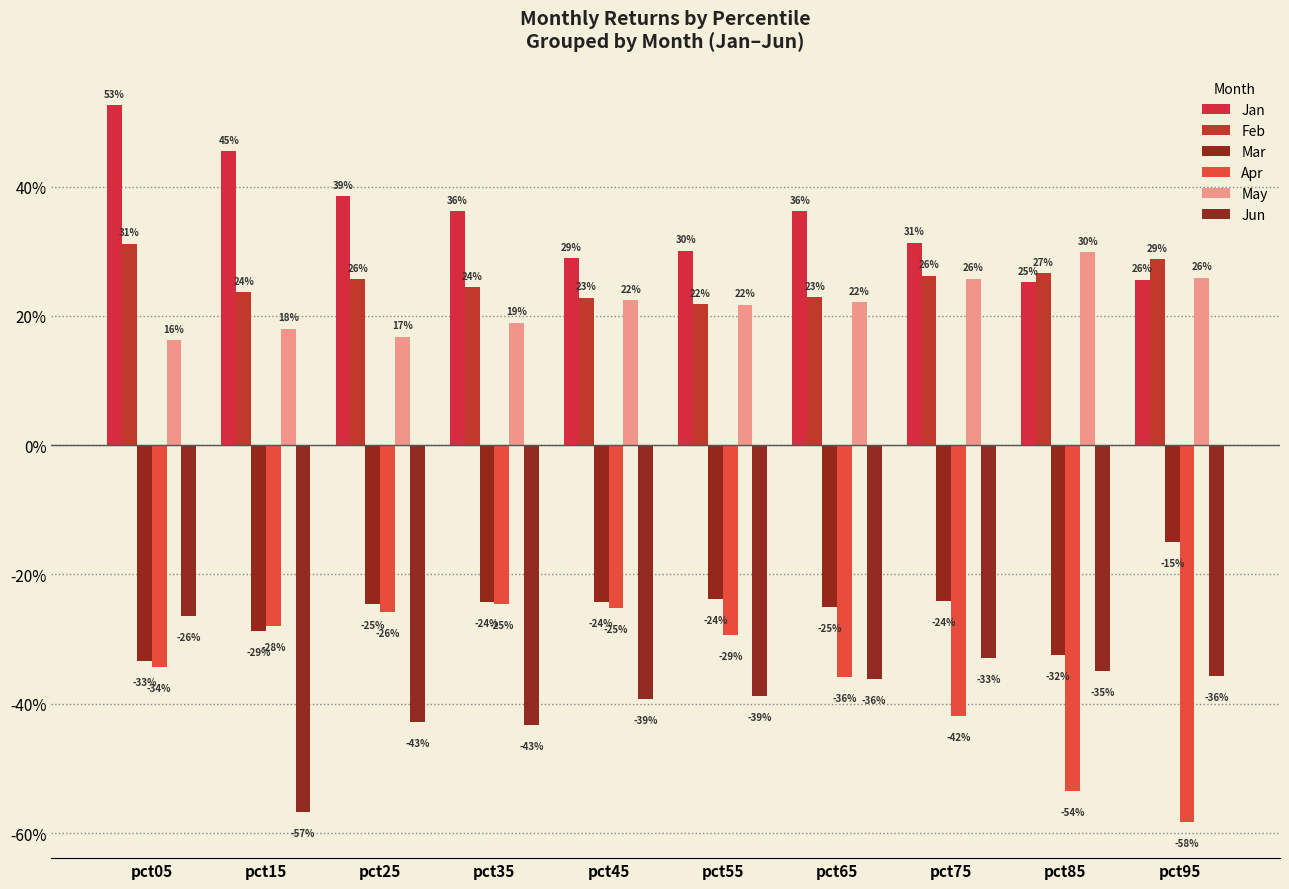

At which label is Apr closest to 0?

pct35